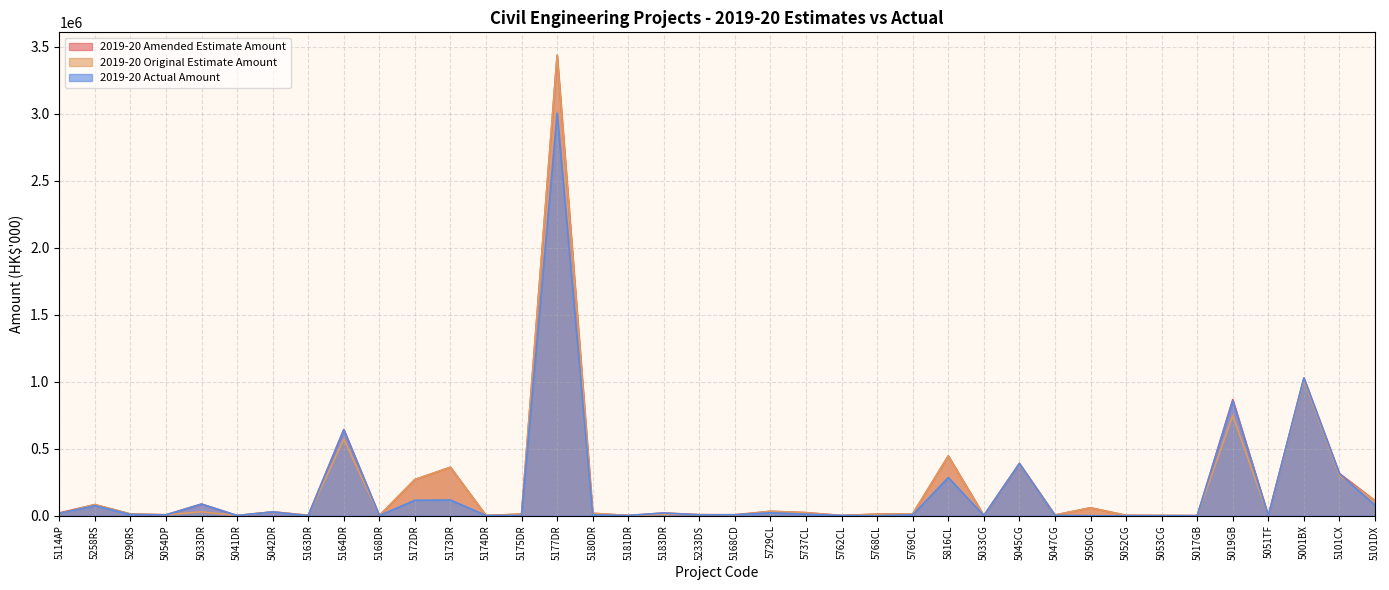

Rank the series at 5258RS from highest to lowest value.

2019-20 Amended Estimate Amount, 2019-20 Original Estimate Amount, 2019-20 Actual Amount